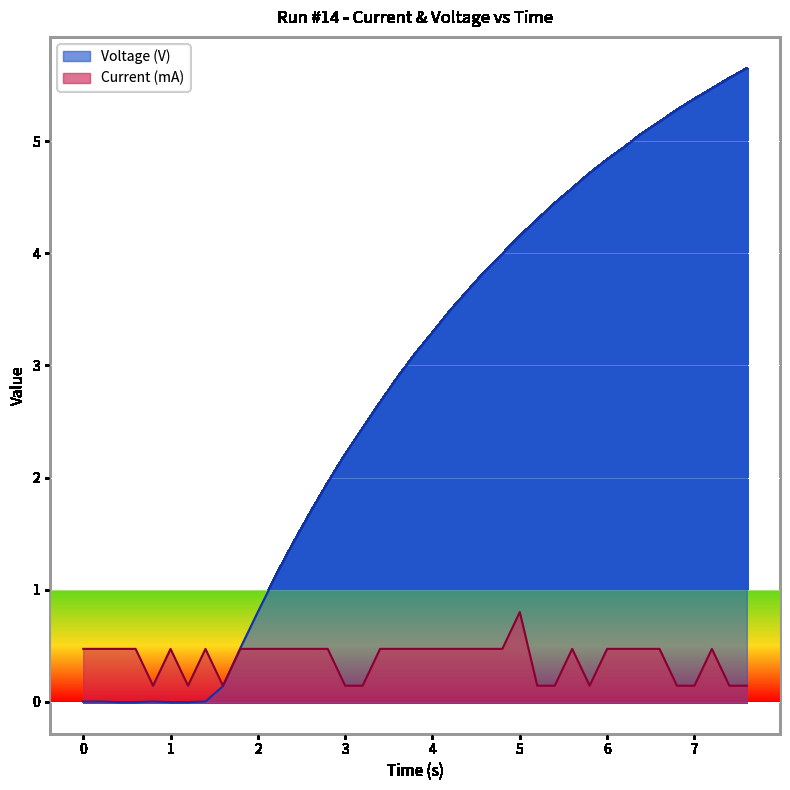

Which series has the largest total across all categories?

Voltage (V)